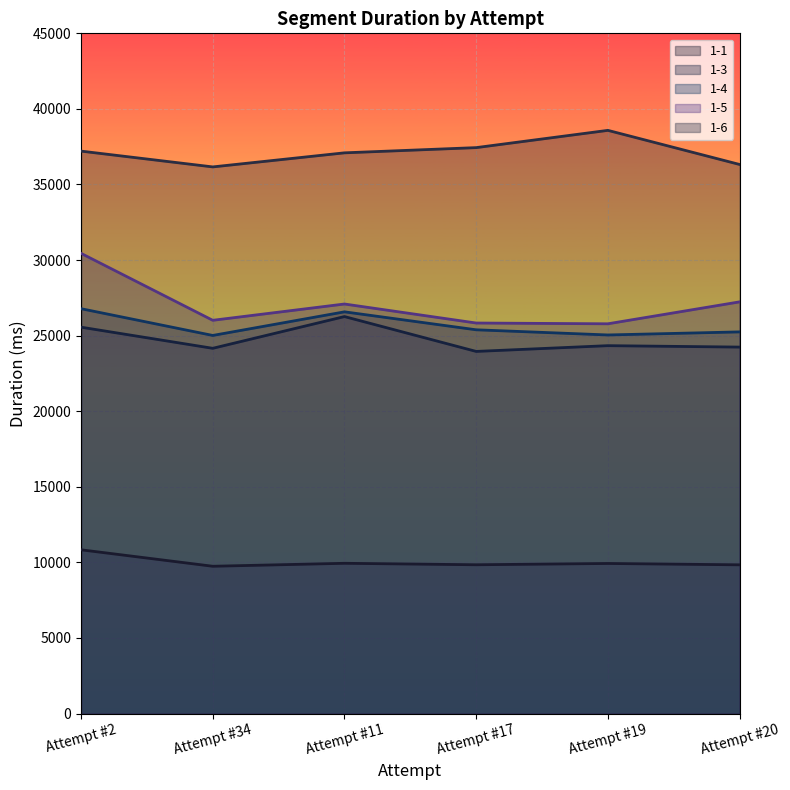

True or false: 1-3 has a value of 45903 at Attempt #2.

False